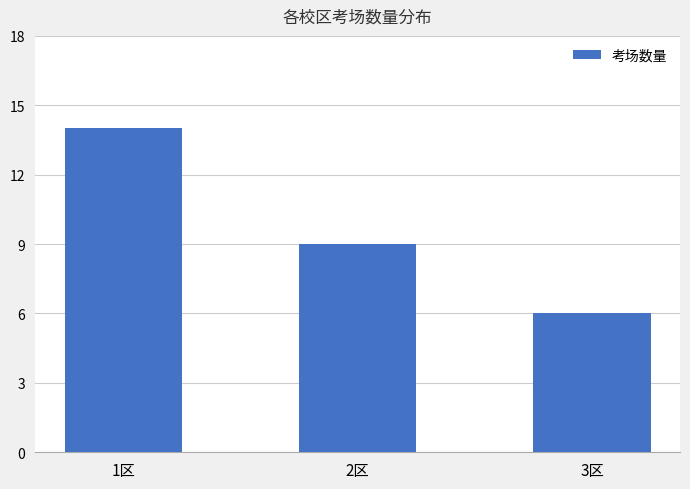

At which category does the chart reach its peak across all series?

1区